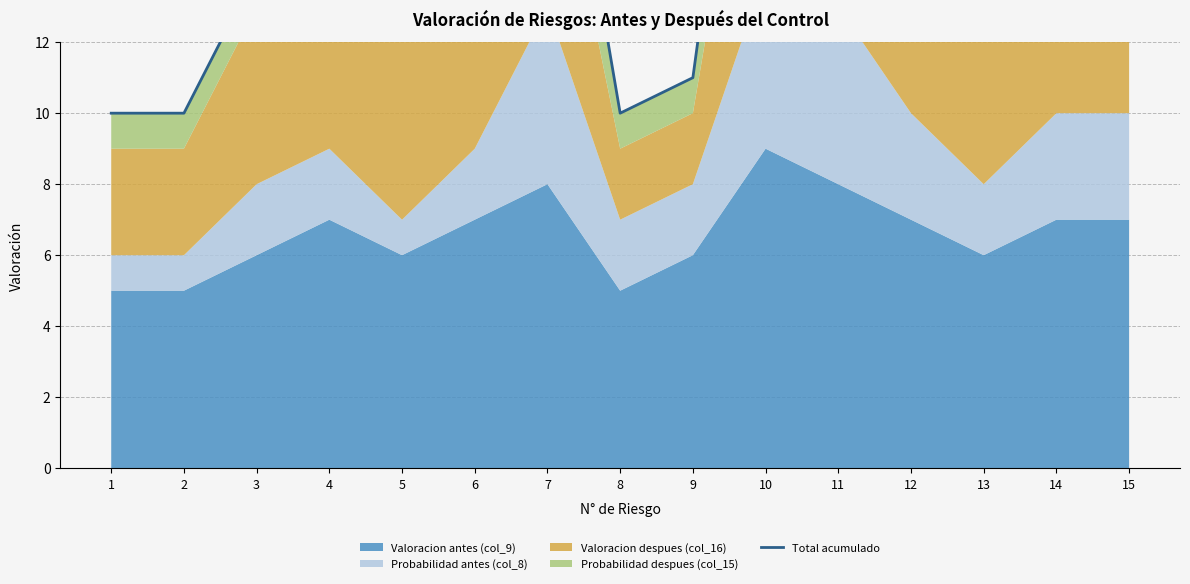

How many data points are above 16?

4